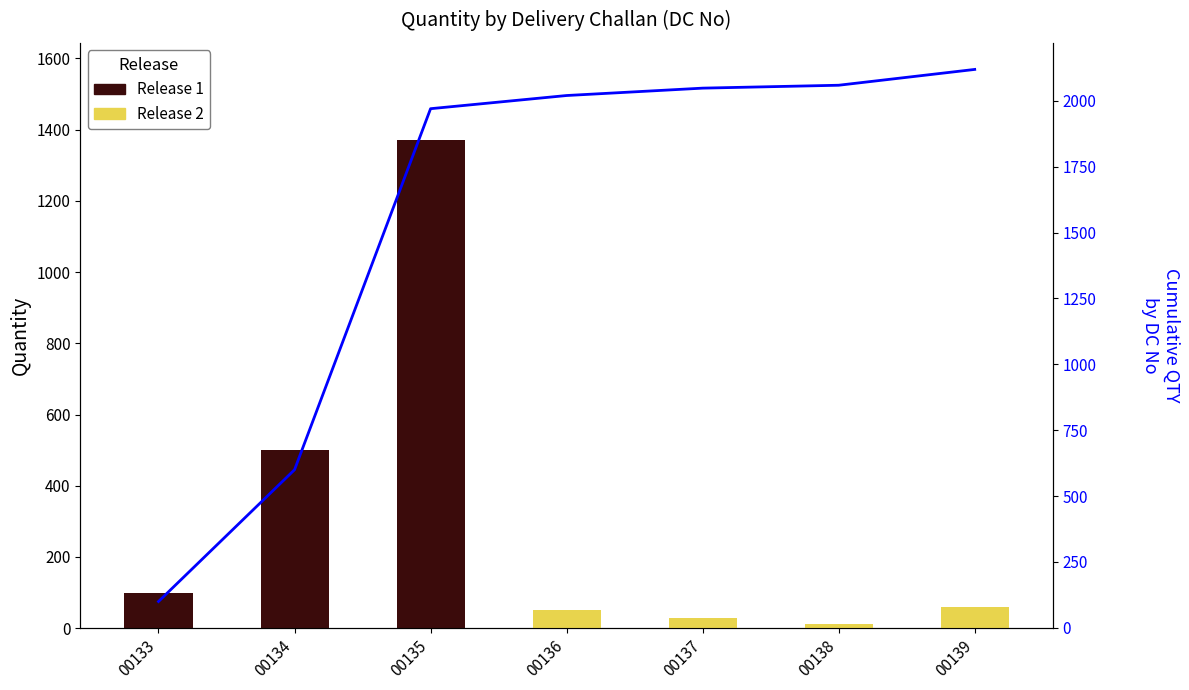

Are the bars horizontal?

No